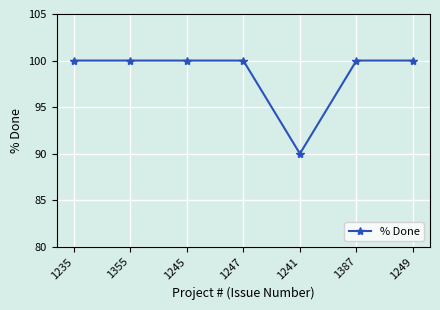

Is it true that the value at 1235 is 100?

True